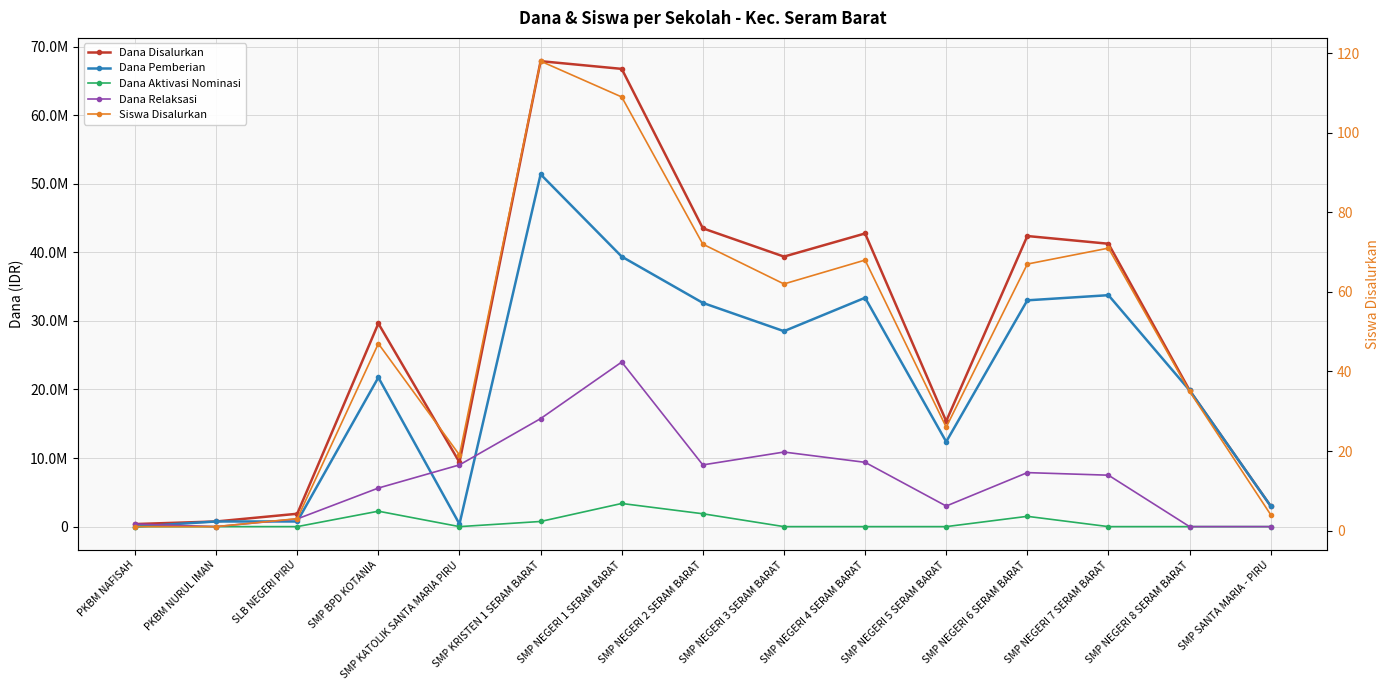

Which category has the lowest value across all series?

PKBM NAFISAH